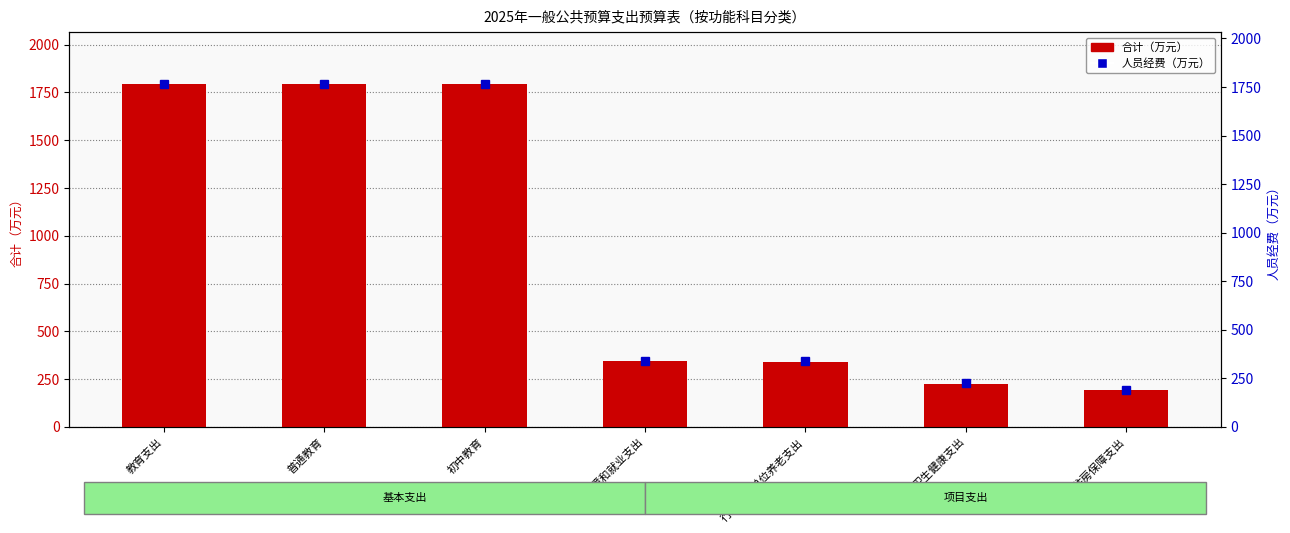

List the labels in order of 合计（万元） value, largest first.

教育支出, 普通教育, 初中教育, 社会保障和就业支出, 行政事业单位养老支出, 卫生健康支出, 住房保障支出